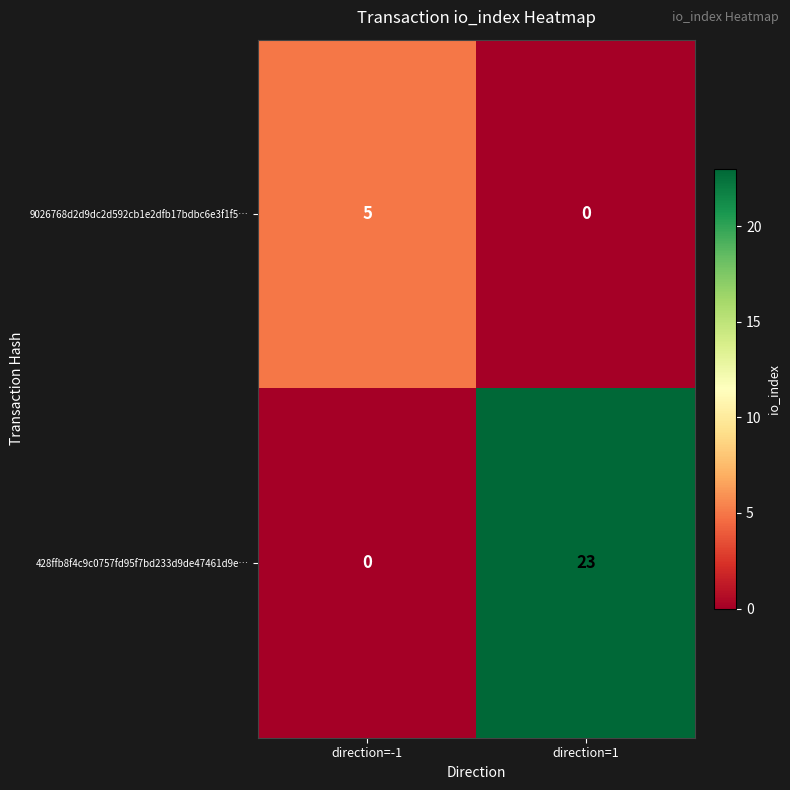

Reading right to left, extract all data points from this chart.

9026768d2d9dc2d592cb1e2dfb17bdbc6e3f1f5…: direction=1=0	direction=-1=5
428ffb8f4c9c0757fd95f7bd233d9de47461d9e…: direction=1=23	direction=-1=0